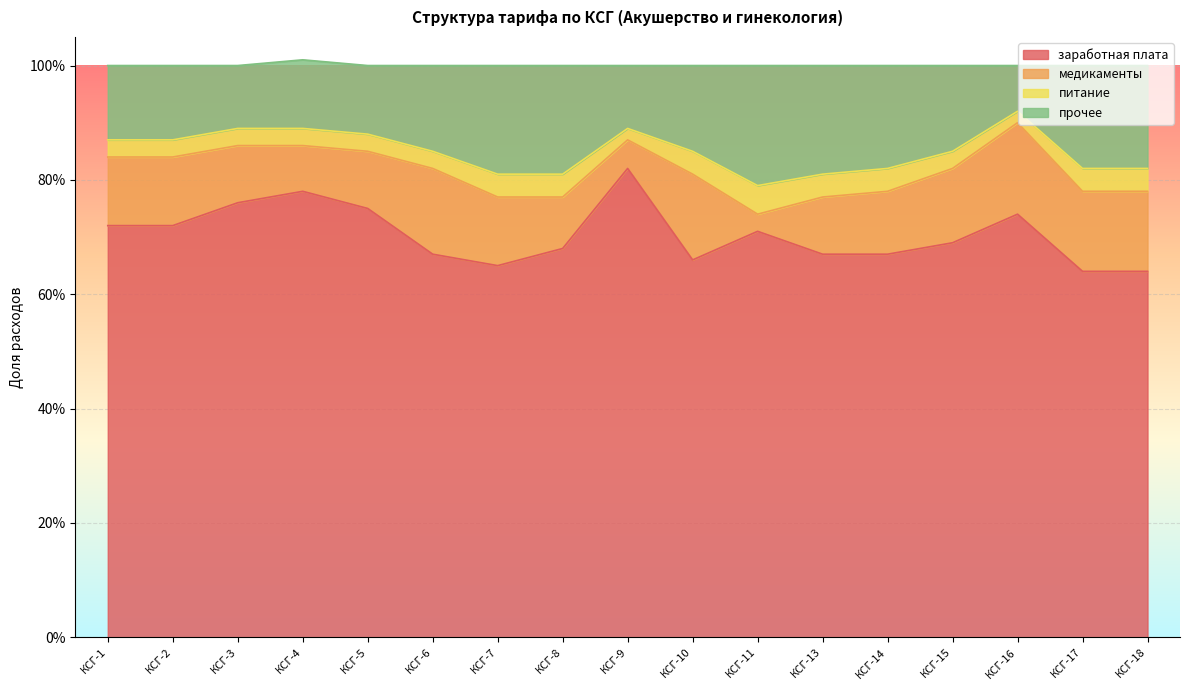

The value of заработная плата at КСГ-8 is 0.7. True or false?

True